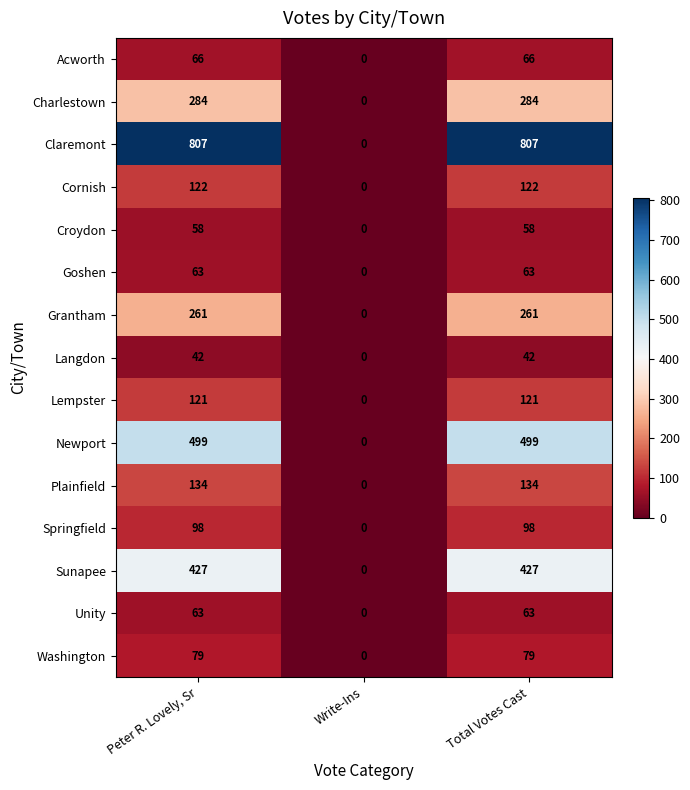

What is the average value of the Charlestown series?

189